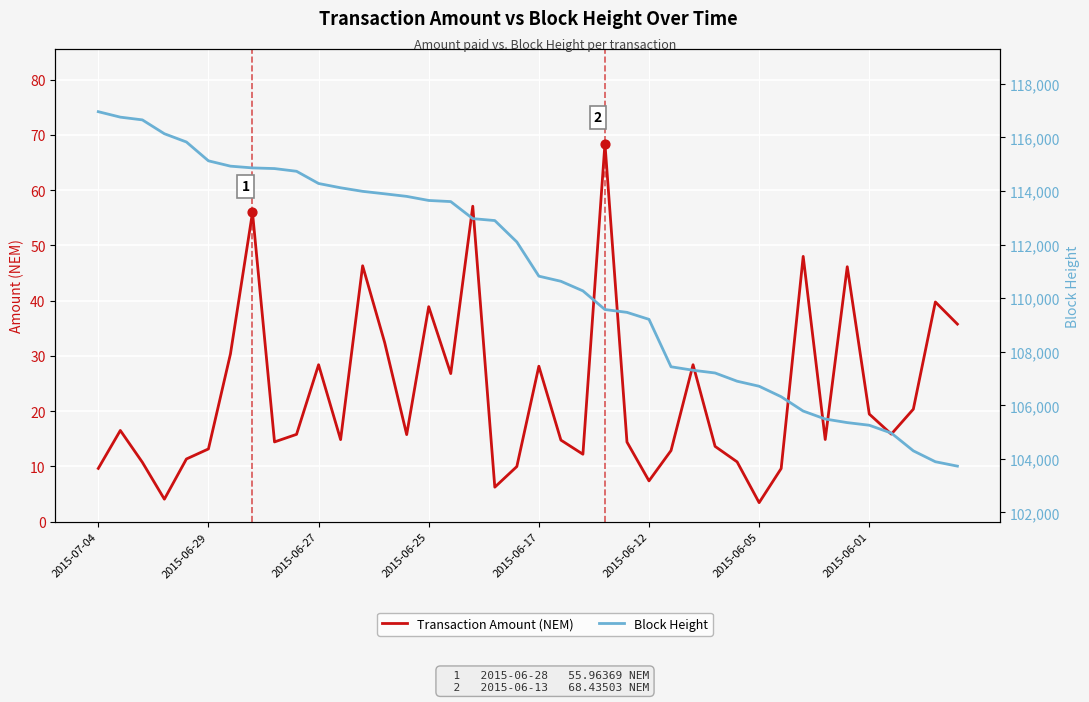

At how many categories does at least one series exceed 26867?

40